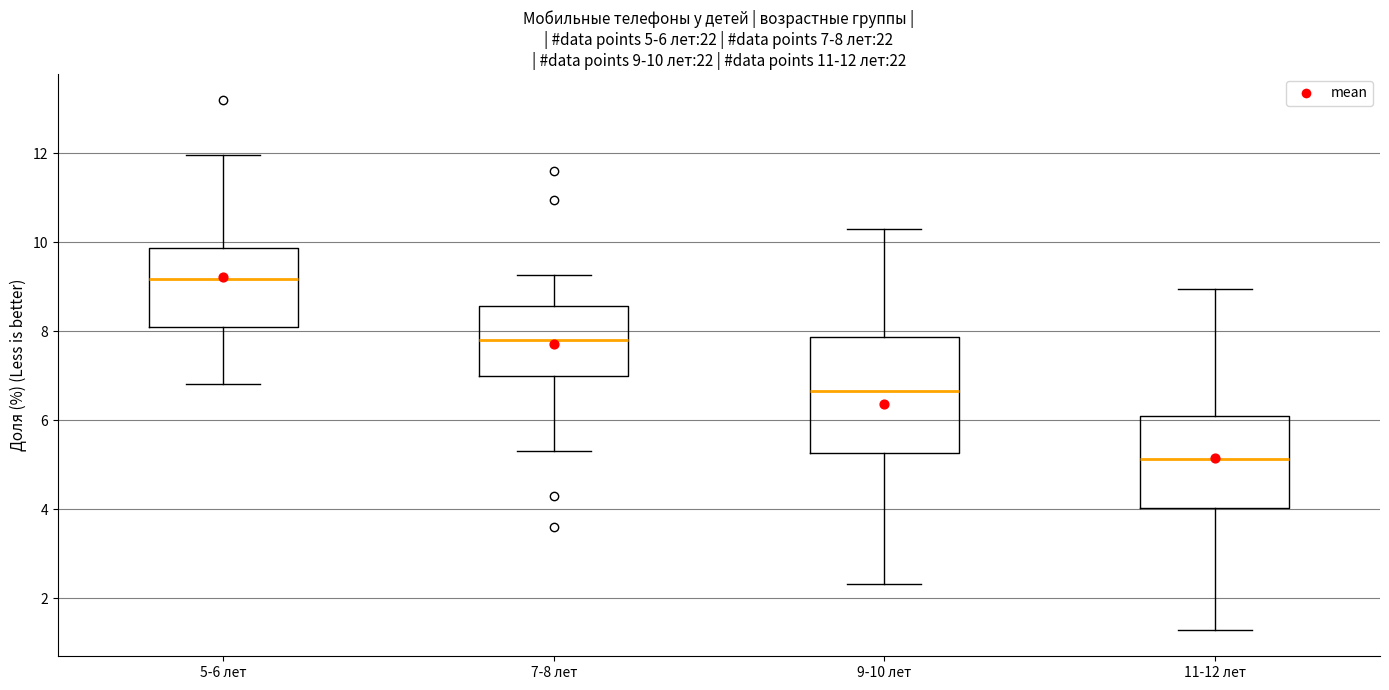

Comparing the boxes themselves (not the whiskers), which one is the tallest?

9-10 лет